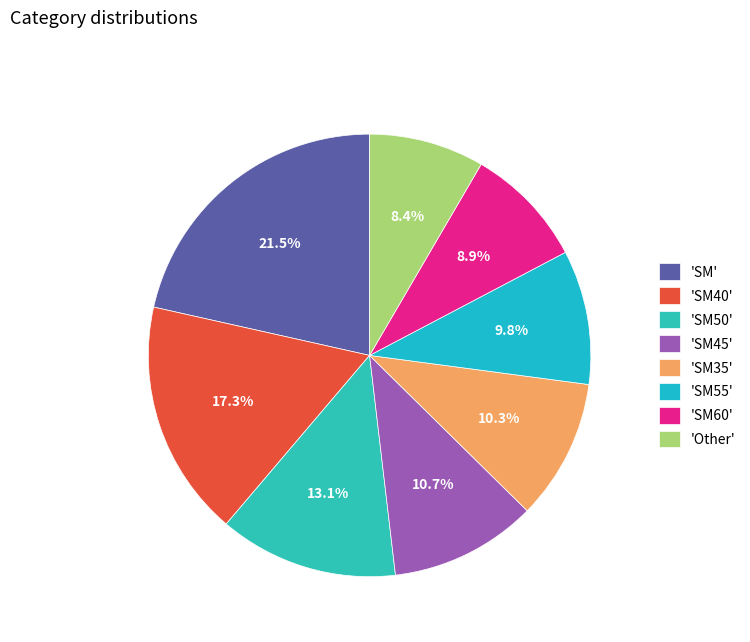

Which slice is the smallest?

Other